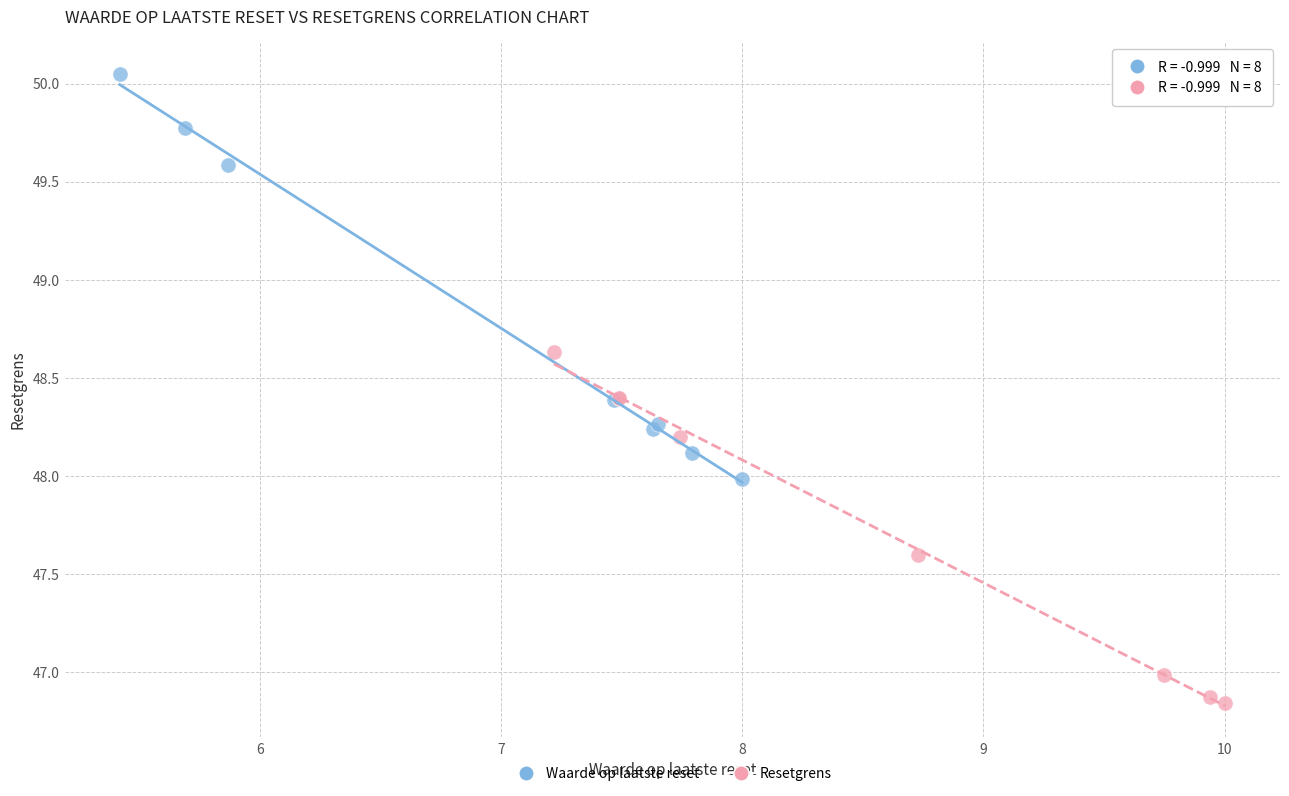

What are all the series names shown in the legend?

Waarde op laatste reset, Resetgrens